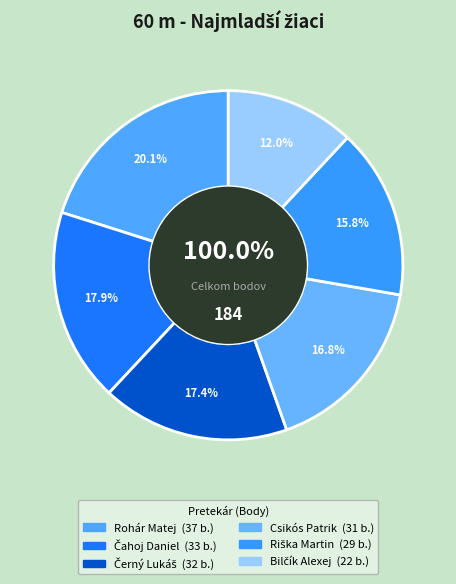

How many segments does this pie chart have?

6